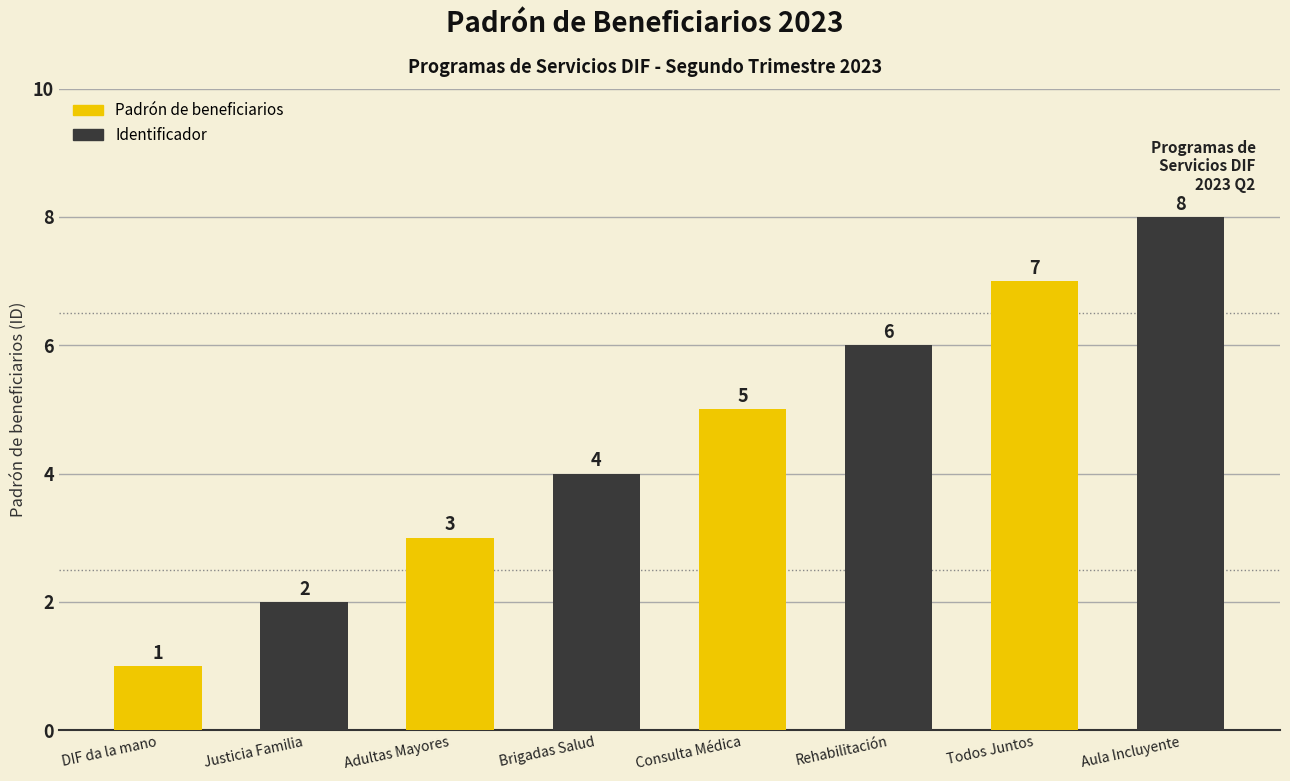

Rank the categories by value from highest to lowest.

Aula Incluyente, Todos Juntos, Rehabilitación, Consulta Médica, Brigadas Salud, Adultas Mayores, Justicia Familia, DIF da la mano